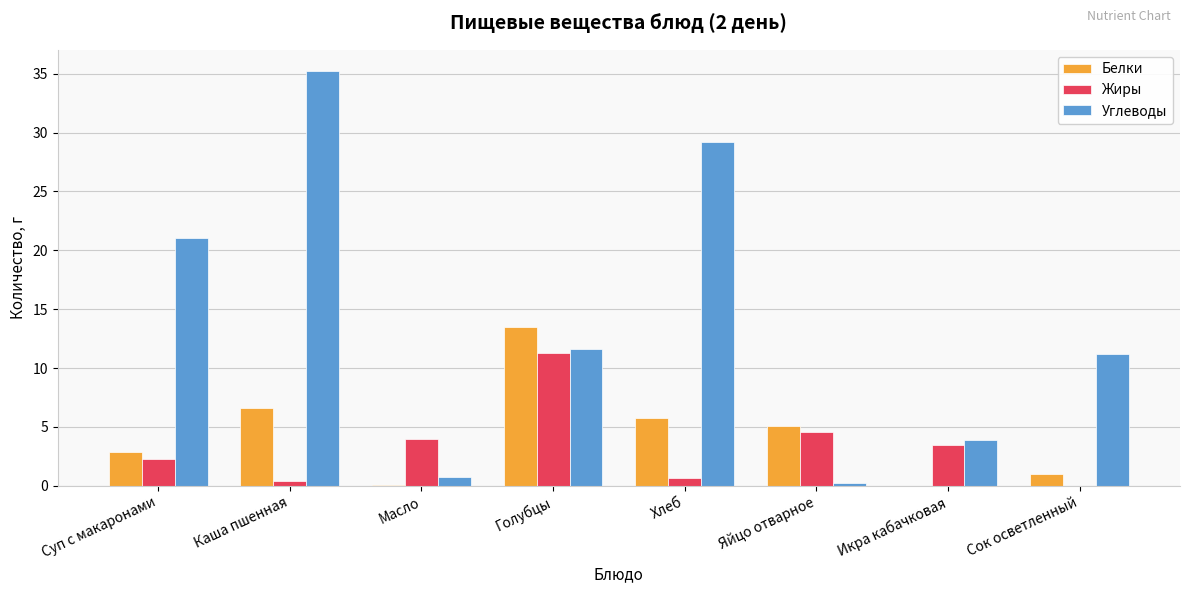

Which series has the largest total across all categories?

Углеводы